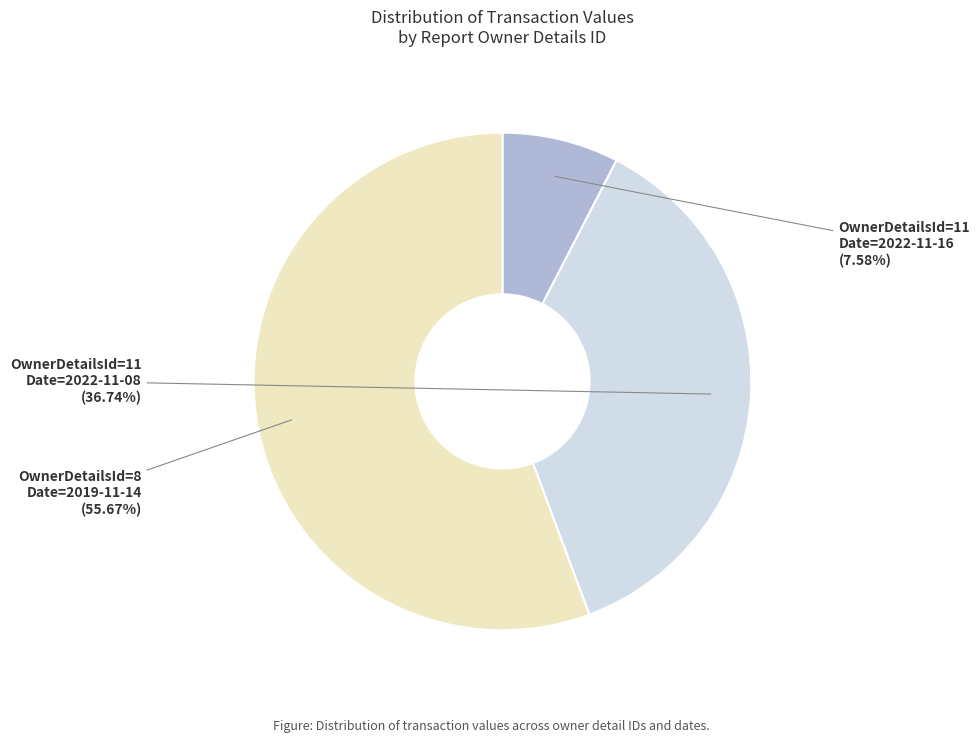

Is there a majority slice in this chart?

Yes